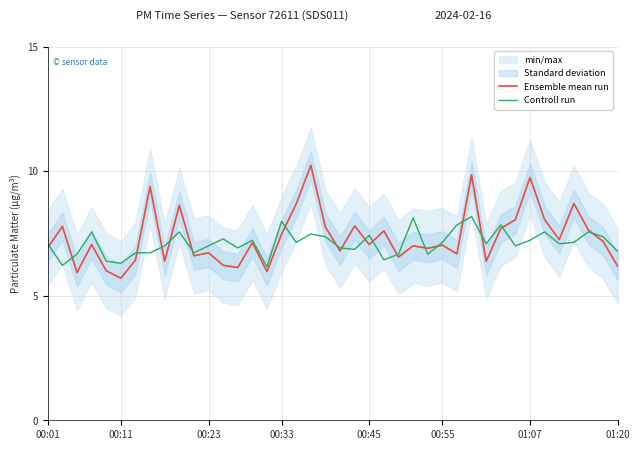

Between 21 and 30, which series saw the biggest shift?

Ensemble mean run